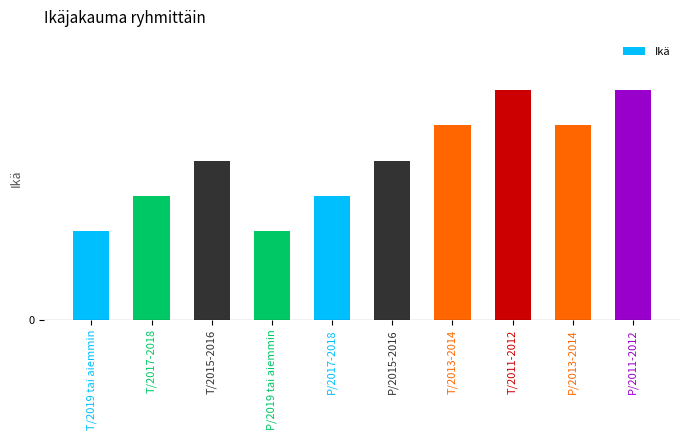

Which has a higher value, P/2017-2018 or P/2015-2016?

P/2015-2016